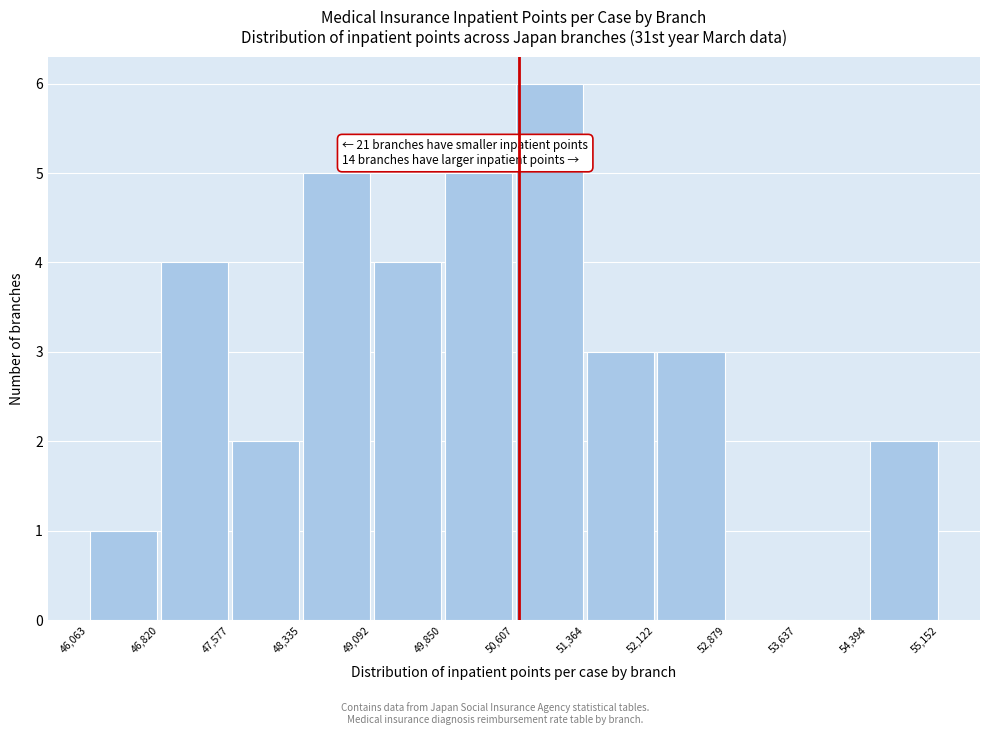

Which range on the x-axis has the tallest bar?

50,607 to 51,364